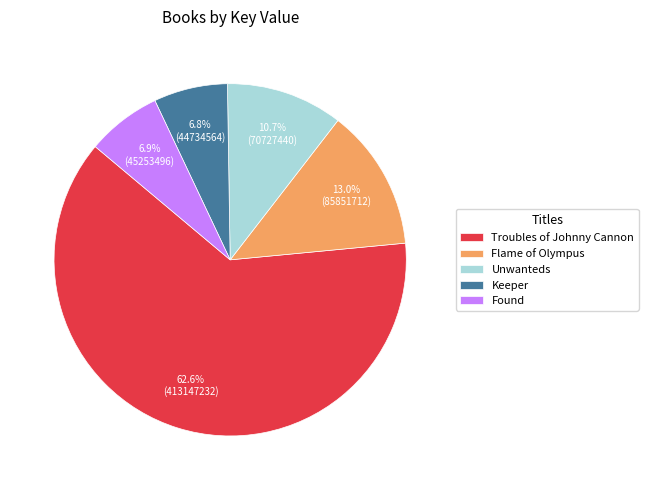

How many segments does this pie chart have?

5